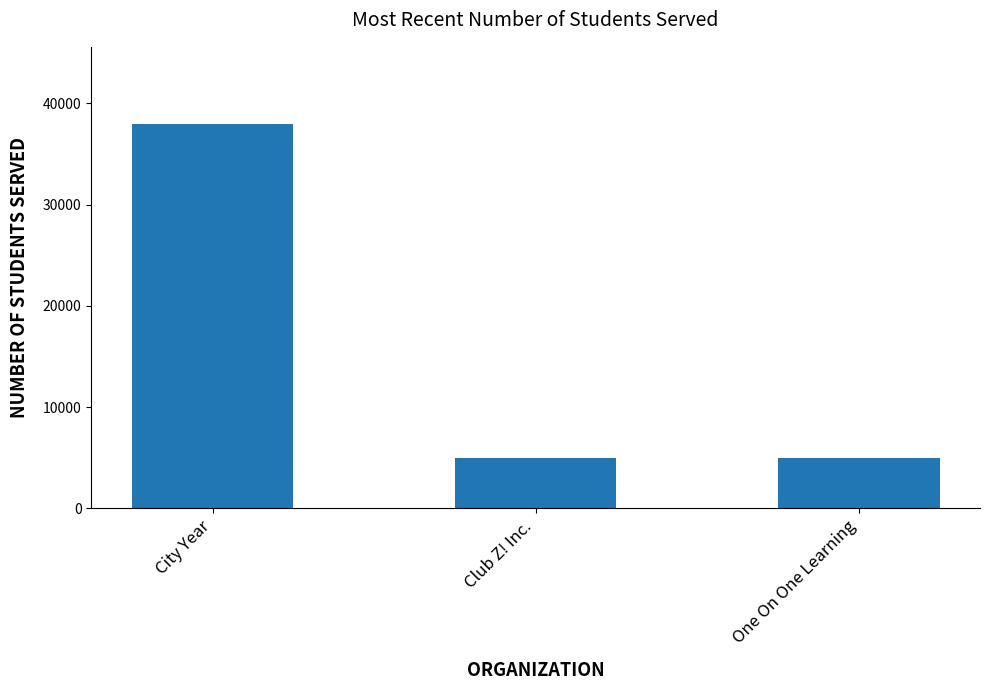

Is it true that the value at Club Z! Inc. is 2797?

False